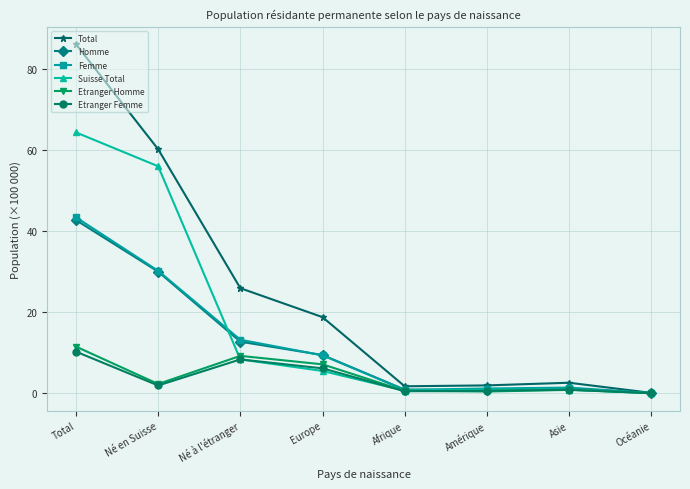

How many interior local peaks does the Femme series have?

1